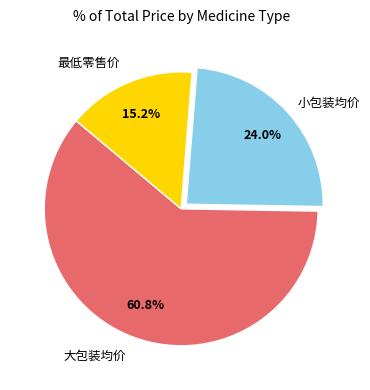

Does any single category account for the majority?

Yes